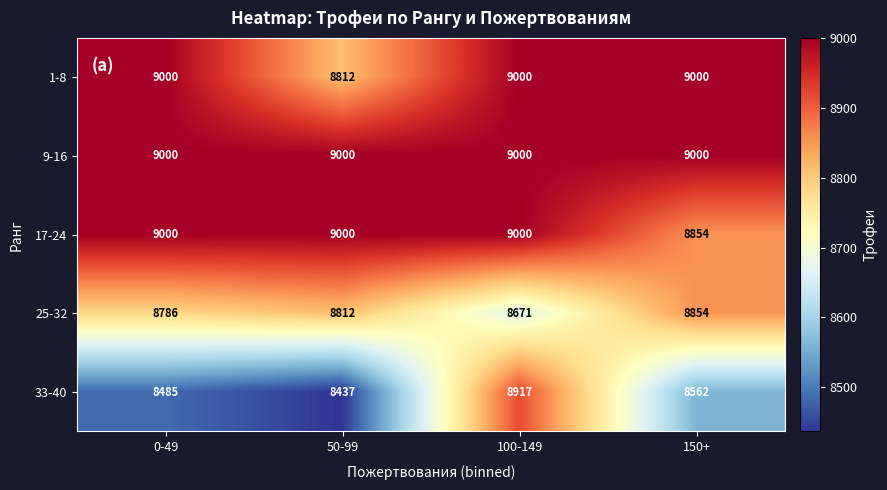

Count the number of categories in the chart.

4